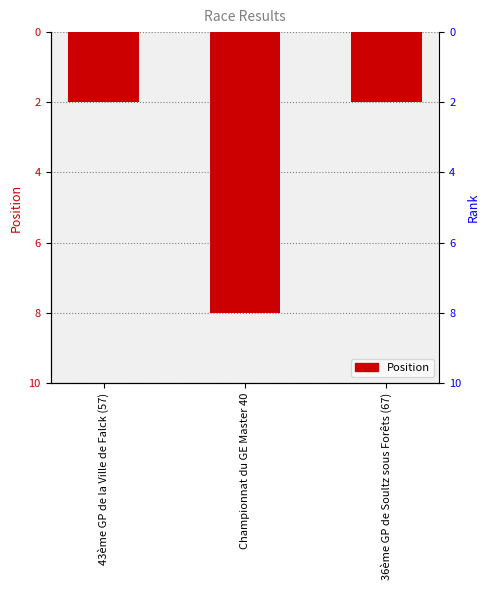

What is the sum of the values at Championnat du GE Master 40 and 36ème GP de Soultz sous Forêts (67)?

10